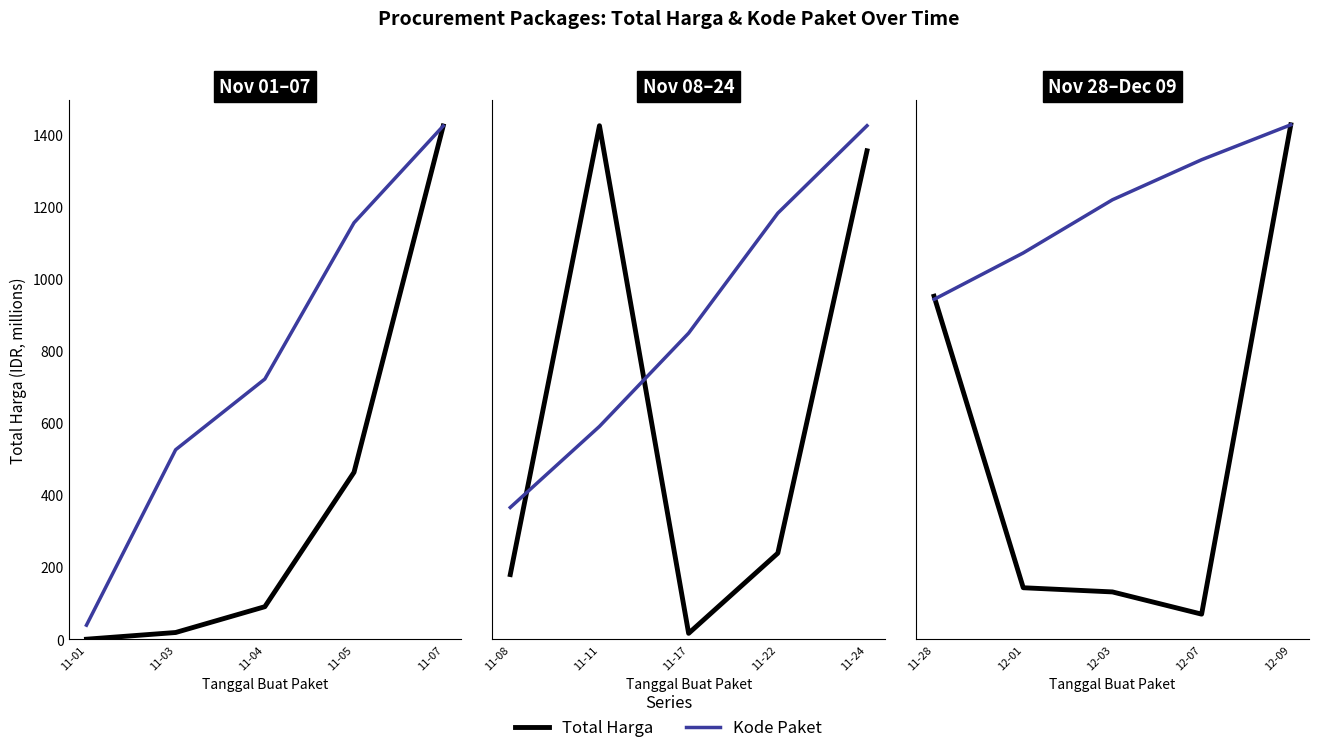

True or false: Total Harga and Kode Paket cross at least once.

True